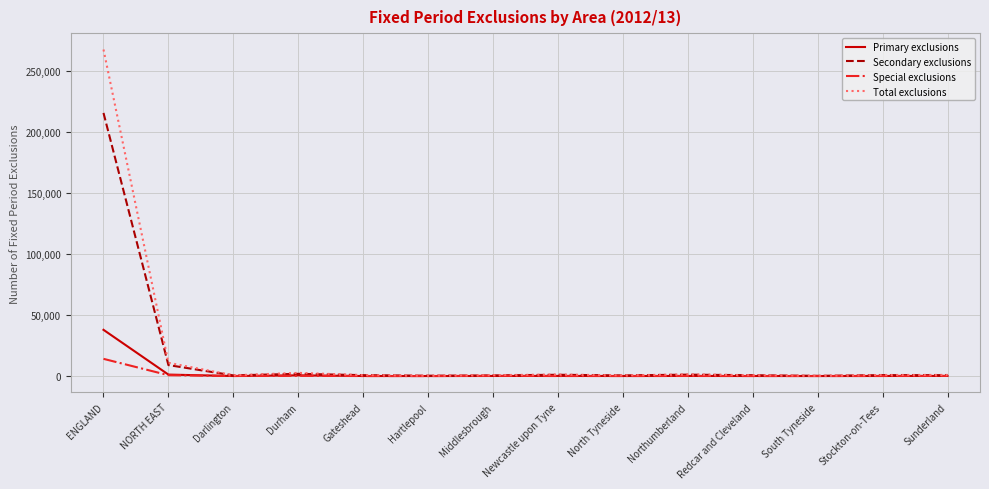

What is the spread (max minus min) of values at ENGLAND?

253420